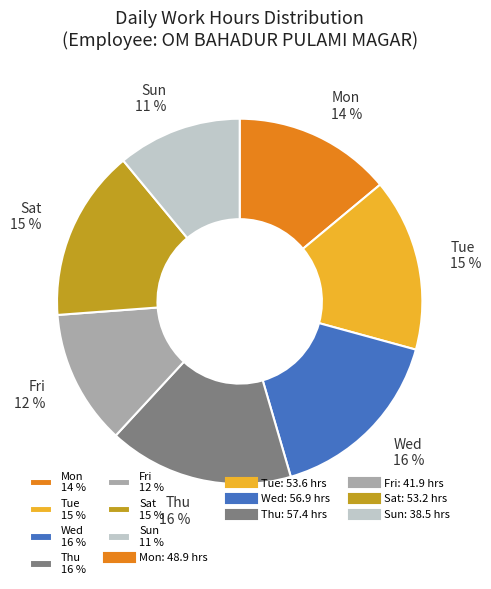

Is it true that Sun 11 % is 2% of the pie?

False